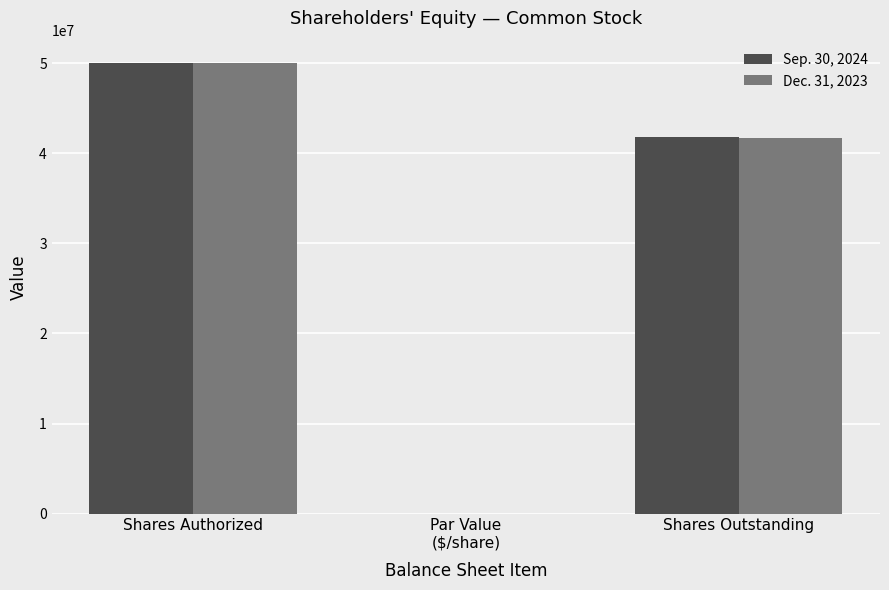

Count the Sep. 30, 2024 values in the range 5 to 50000000.

3